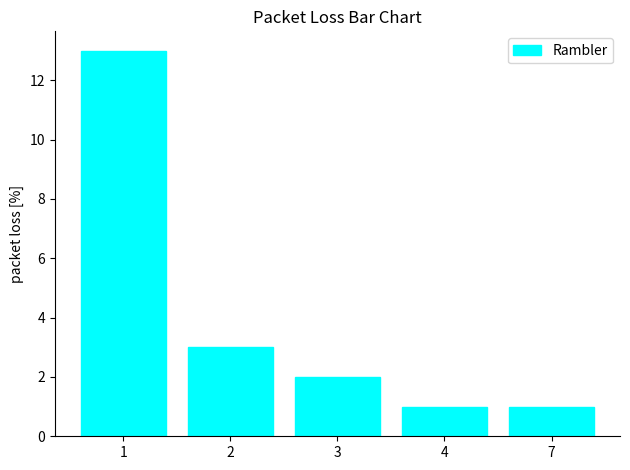

Count the number of data series in this chart.

1